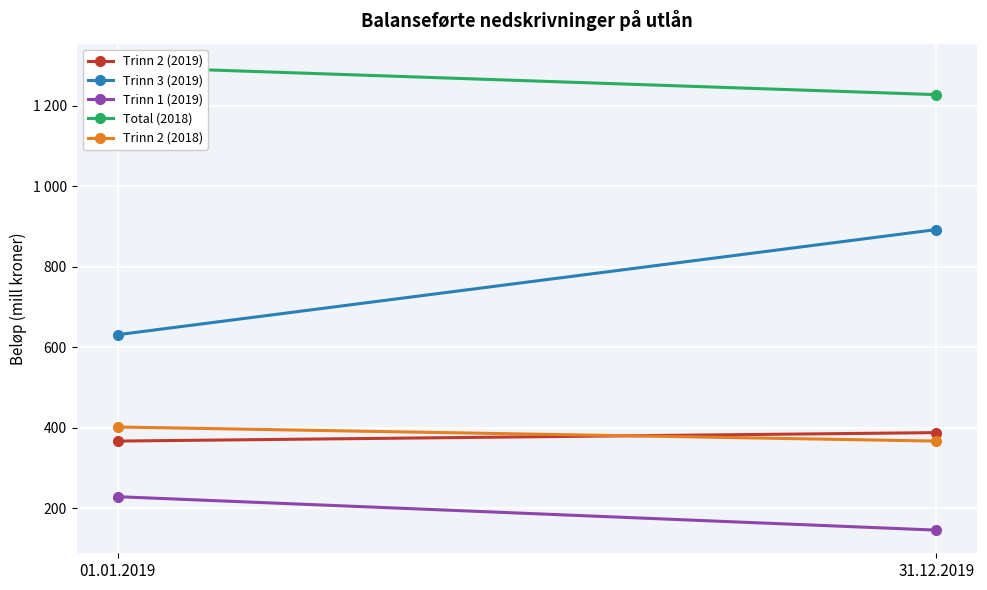

How many series are shown in this chart?

5